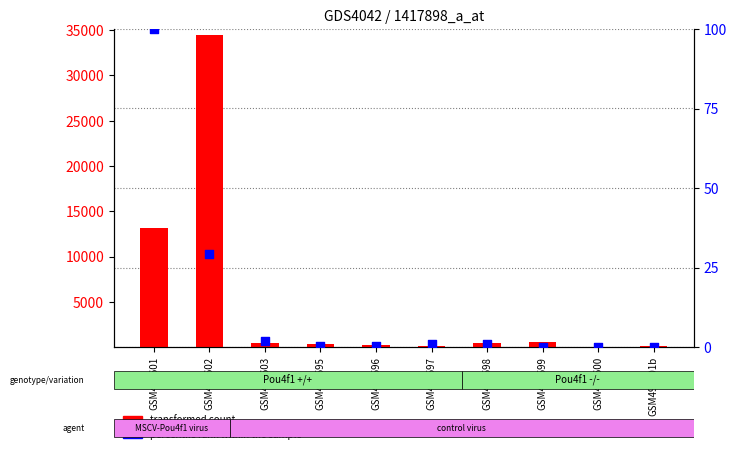

What is the total value across all series at GSM499601b?

159.1